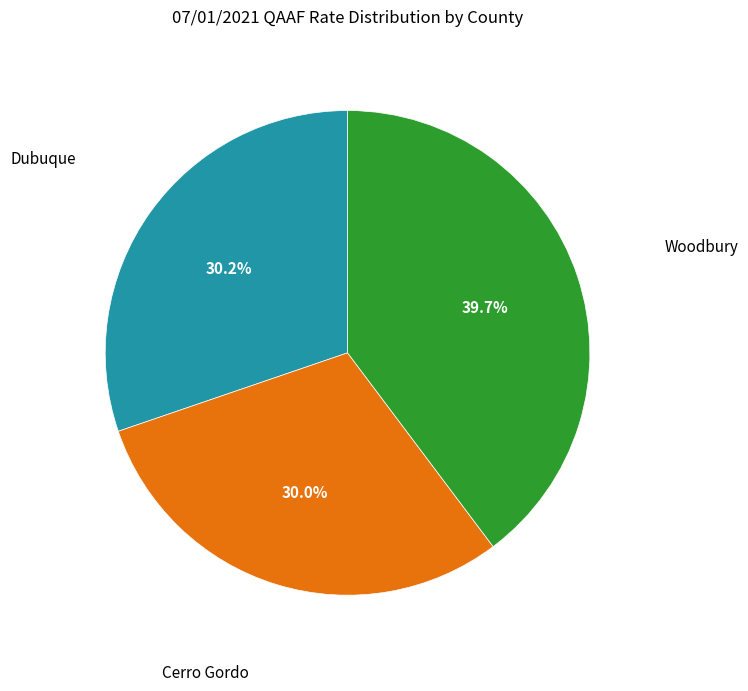

Does any single category account for the majority?

No